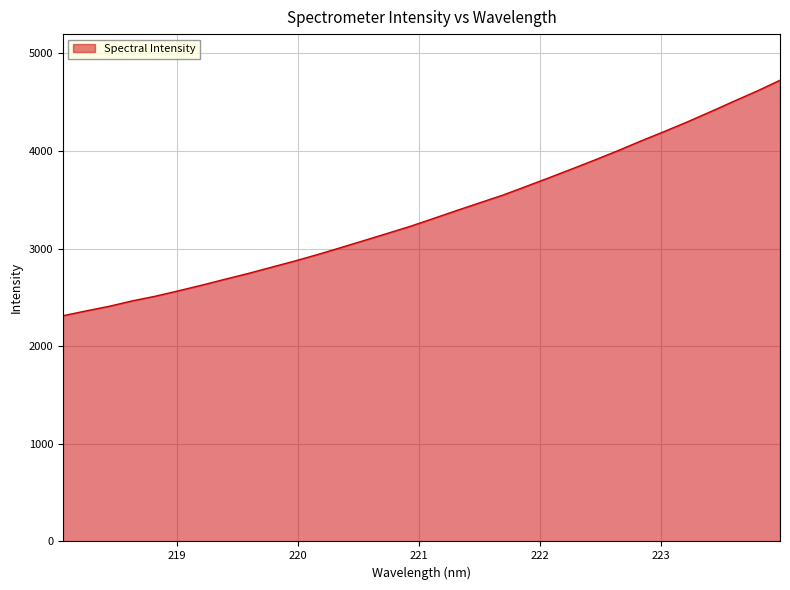

What is the difference between the maximum and minimum values?

2411.6